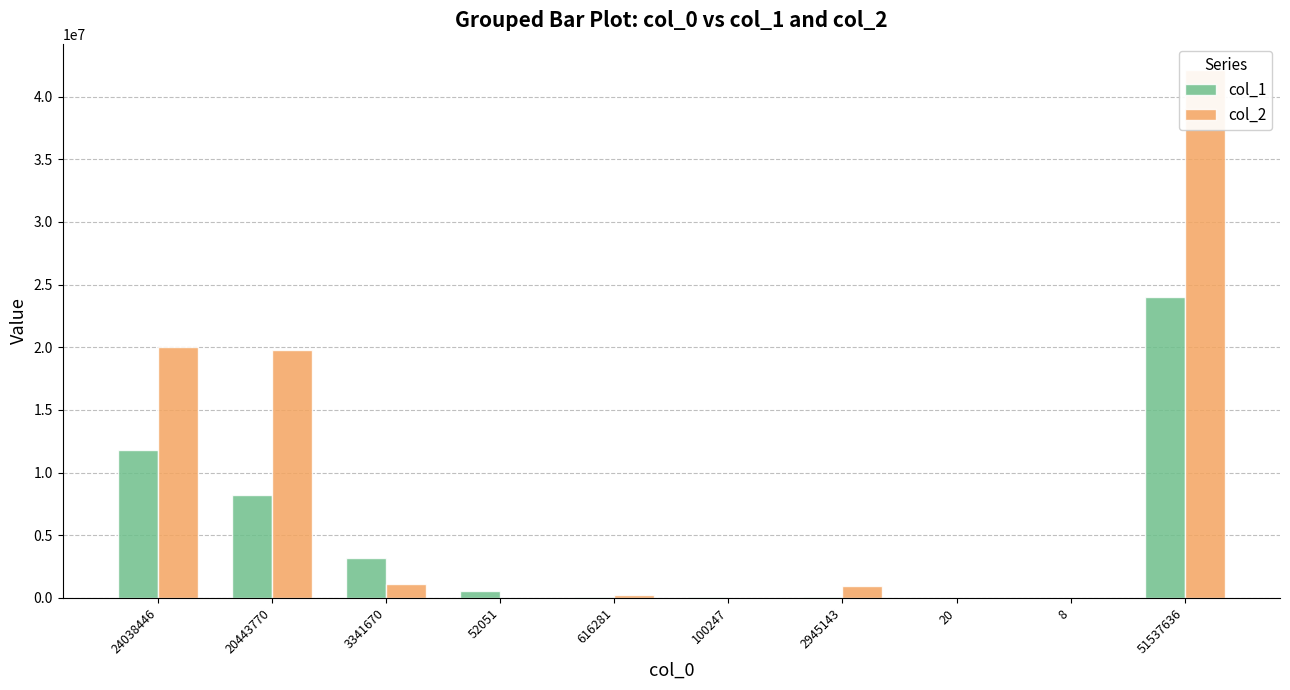

How many values in the col_1 series exceed 537179?

4